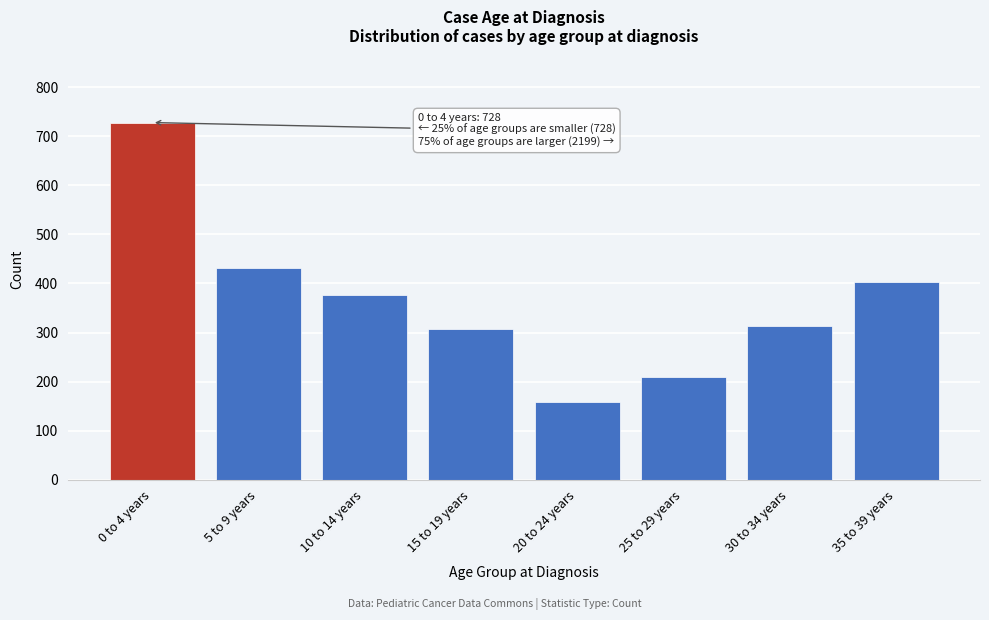

Reading left to right, extract all data points from this chart.

0 to 4 years=728	5 to 9 years=431	10 to 14 years=376	15 to 19 years=307	20 to 24 years=158	25 to 29 years=210	30 to 34 years=314	35 to 39 years=403